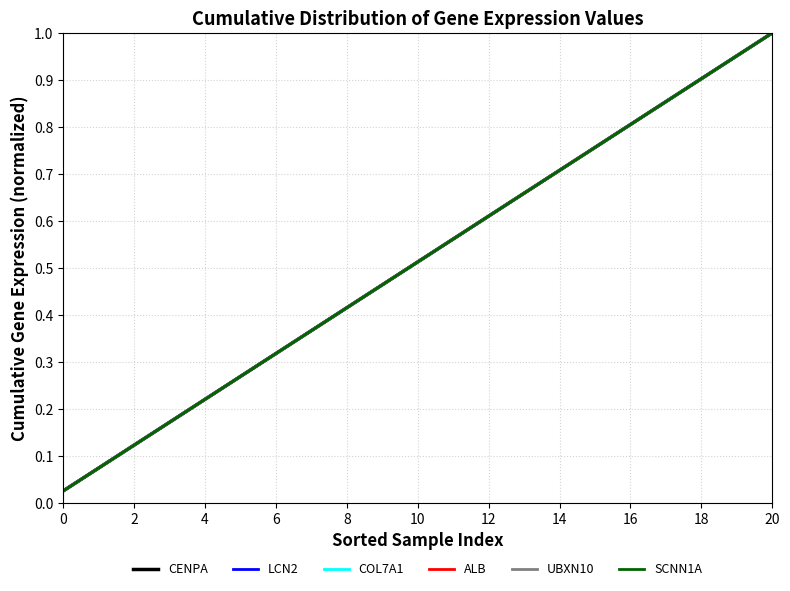

Does the chart have visible grid lines?

Yes